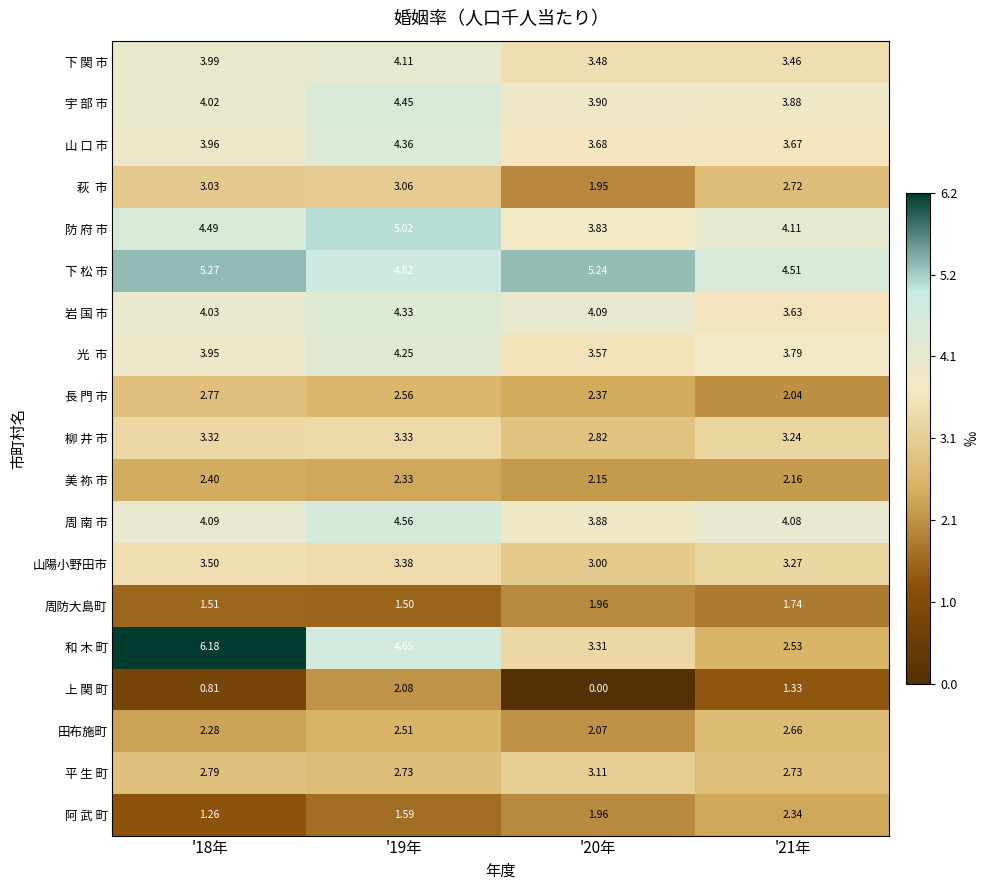

Is the value of 山 口 市 at '21年 greater than the value of 田布施町 at '19年?

Yes